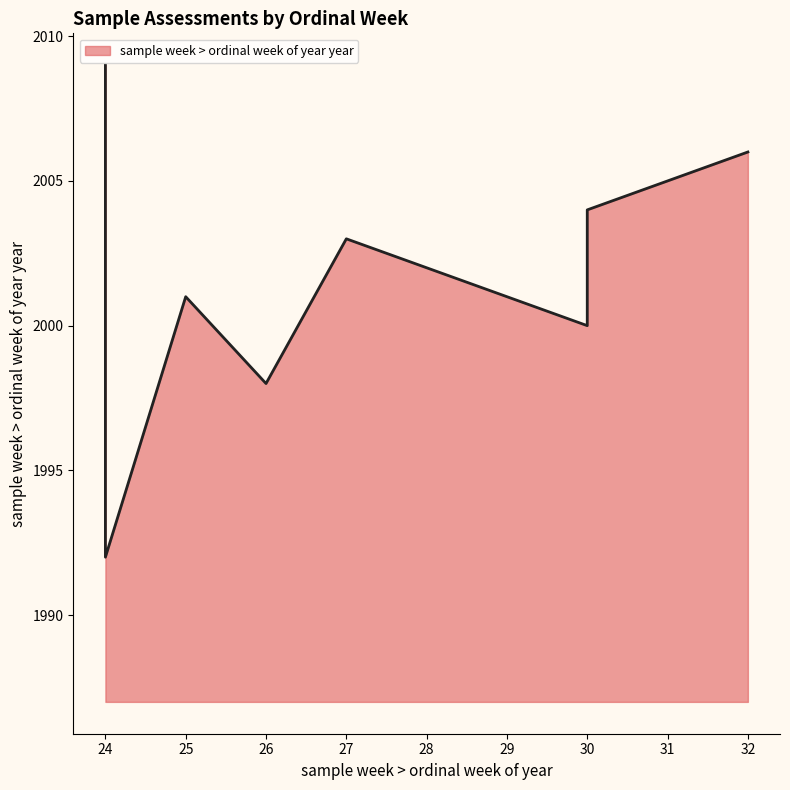

What is the difference between the second highest and second lowest values?

8